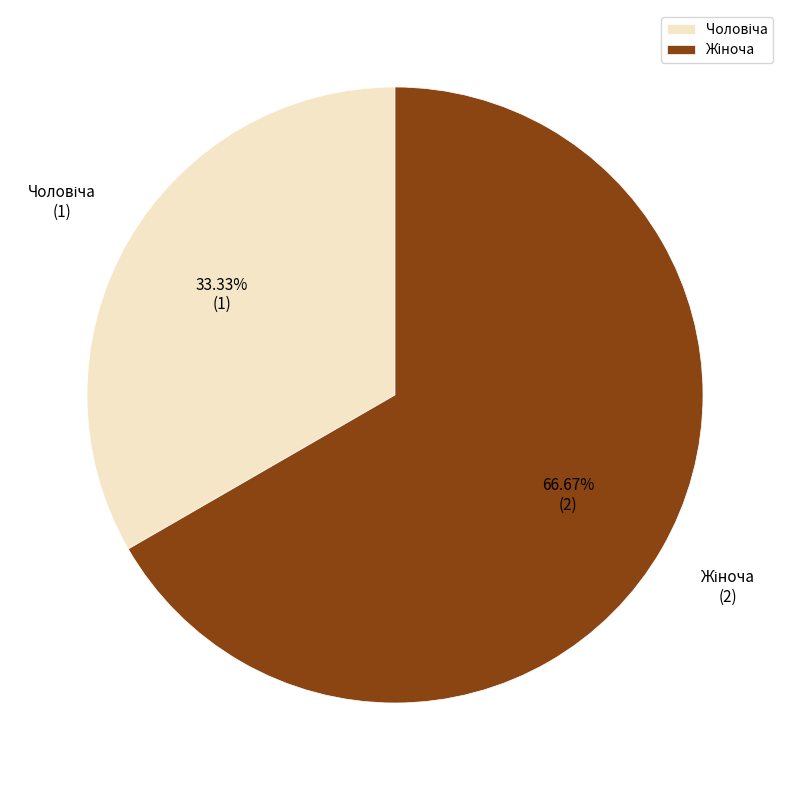

What is the change in value from Чоловіча to Жіноча?

+1